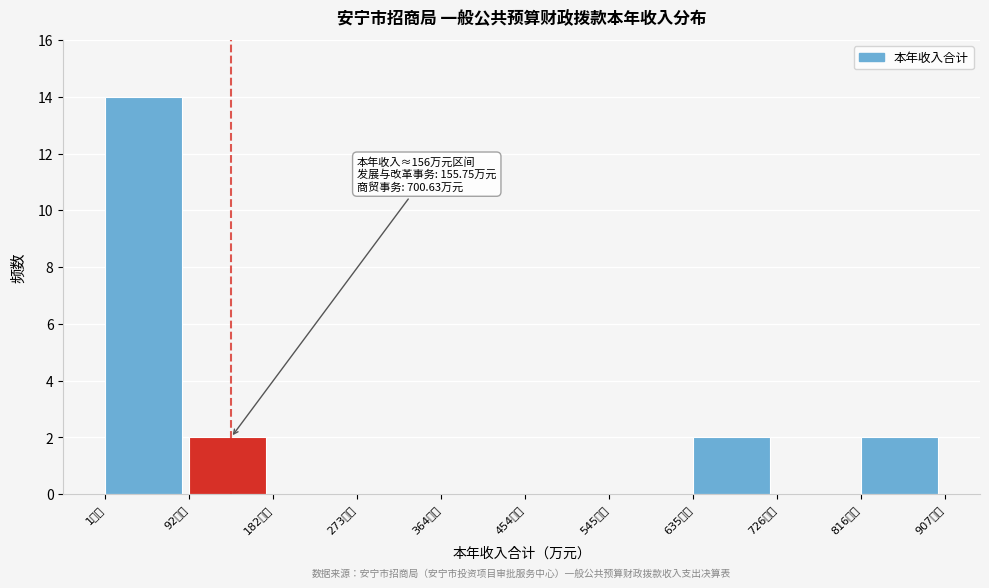

Which range on the x-axis has the tallest bar?

0 to 90